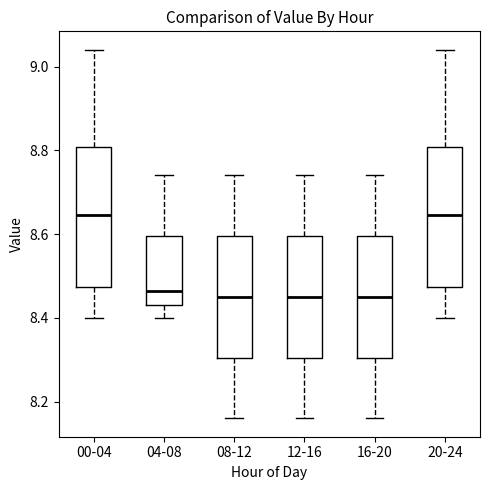

Where is the upper edge of the box for 12-16 on the y-axis? The values are not printed on the chart, so give them approximately, as read against the axis.

8.60